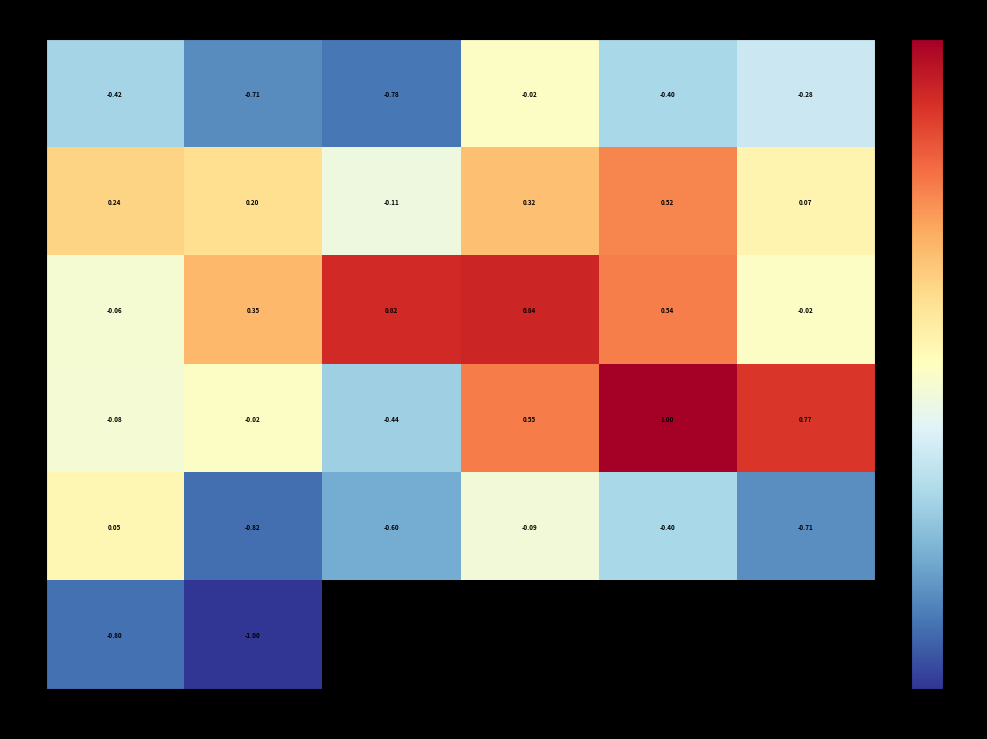

At which label does 1 reach its minimum?

3